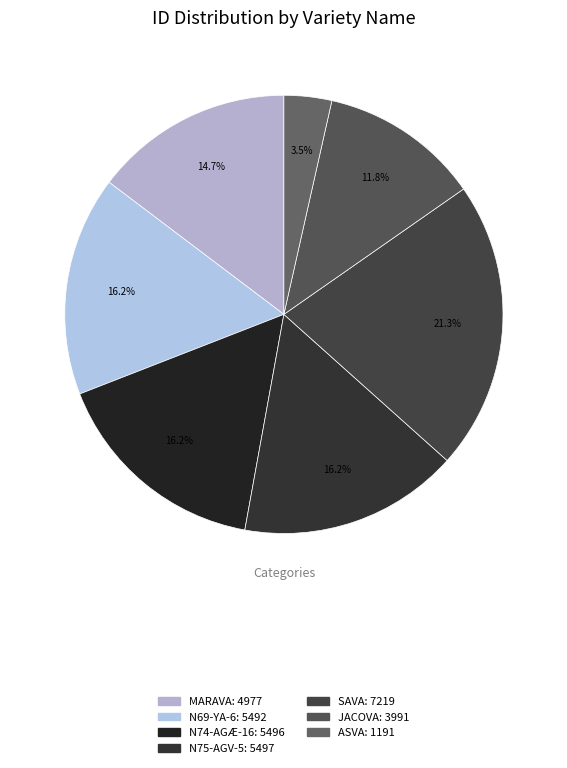

What percentage is the N74-AGÆ-16 slice, to the nearest percent?

16%